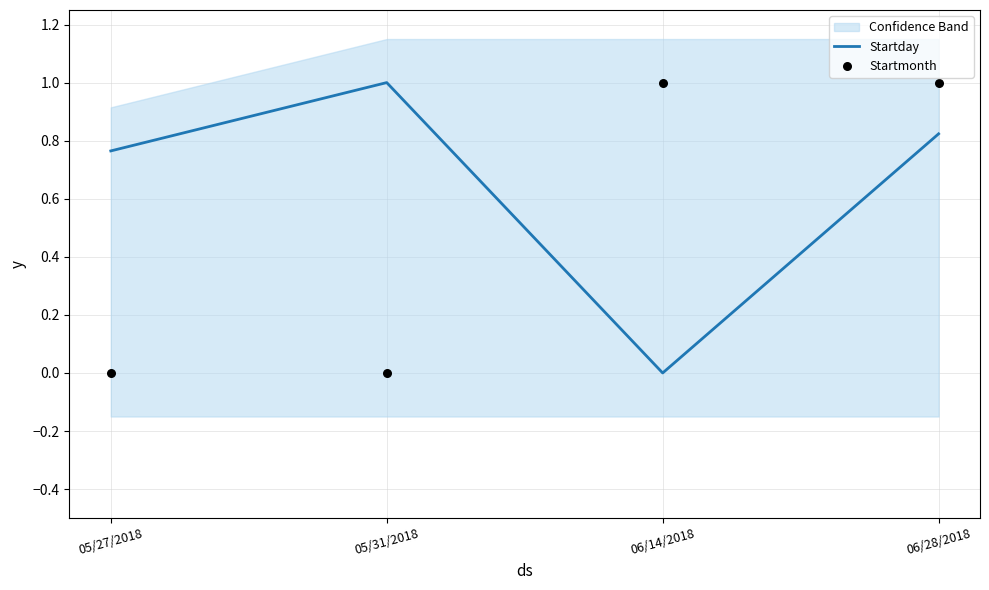

Which series has the largest total across all categories?

Startday